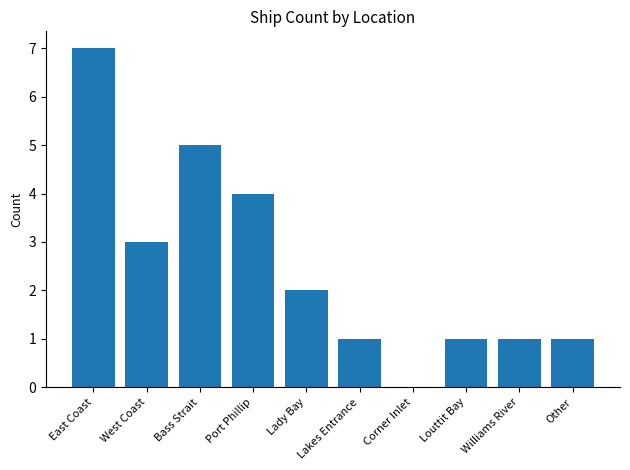

What is the maximum value shown in the chart?

7